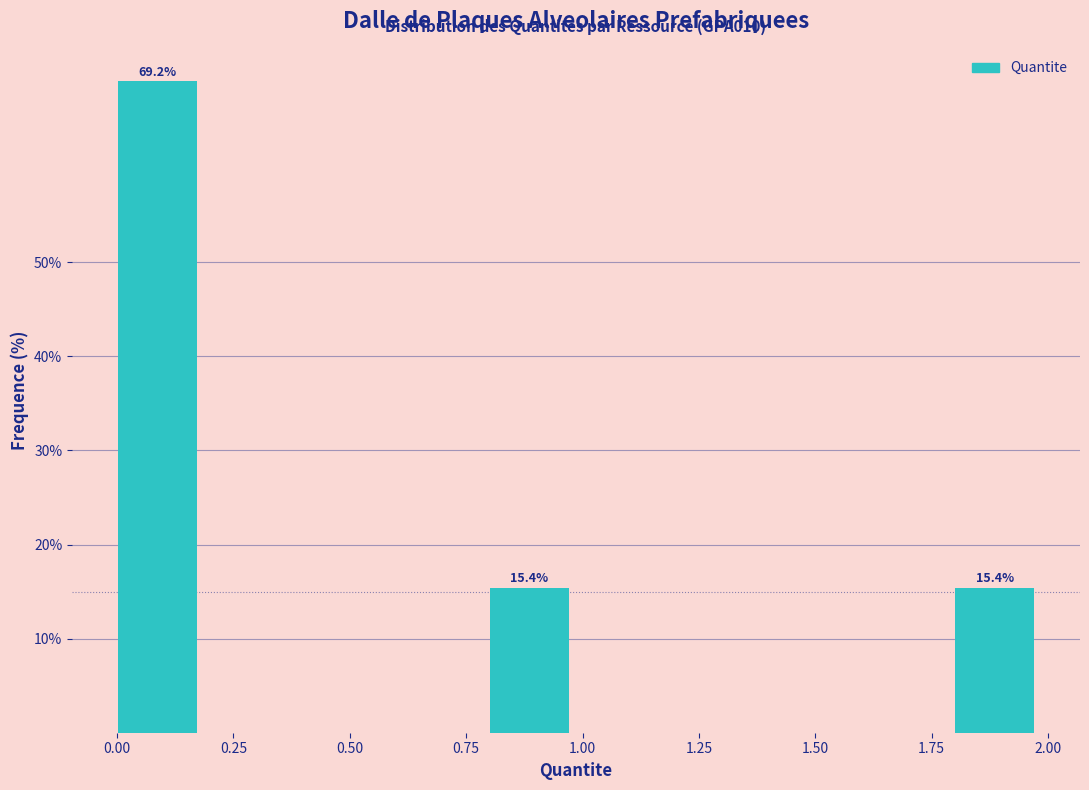

Read against the x-axis, roughly where is the centre of the tallest bar?

0.10